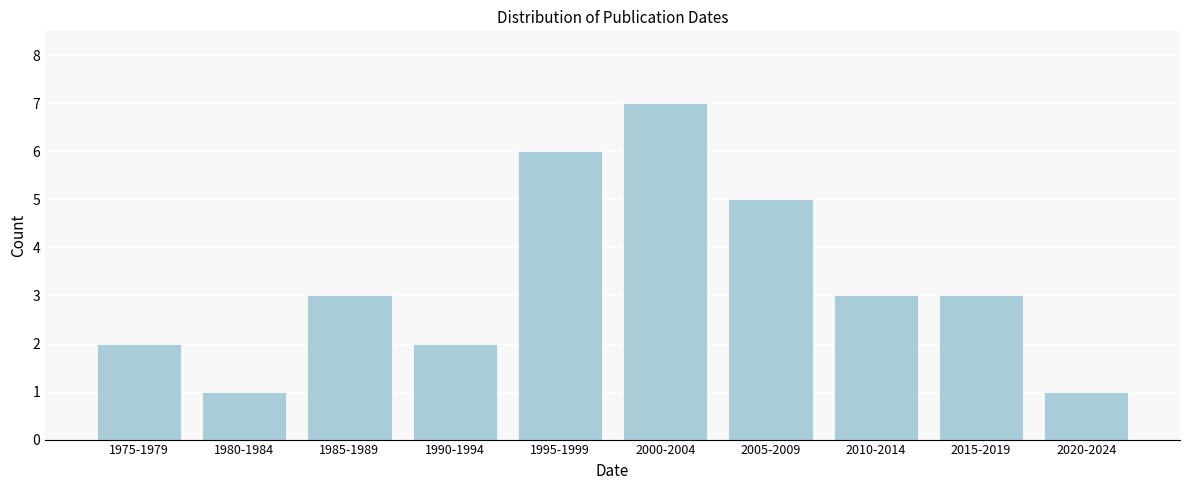

Reading left to right, list all the values displayed in this chart.

1975-1979=2	1980-1984=1	1985-1989=3	1990-1994=2	1995-1999=6	2000-2004=7	2005-2009=5	2010-2014=3	2015-2019=3	2020-2024=1